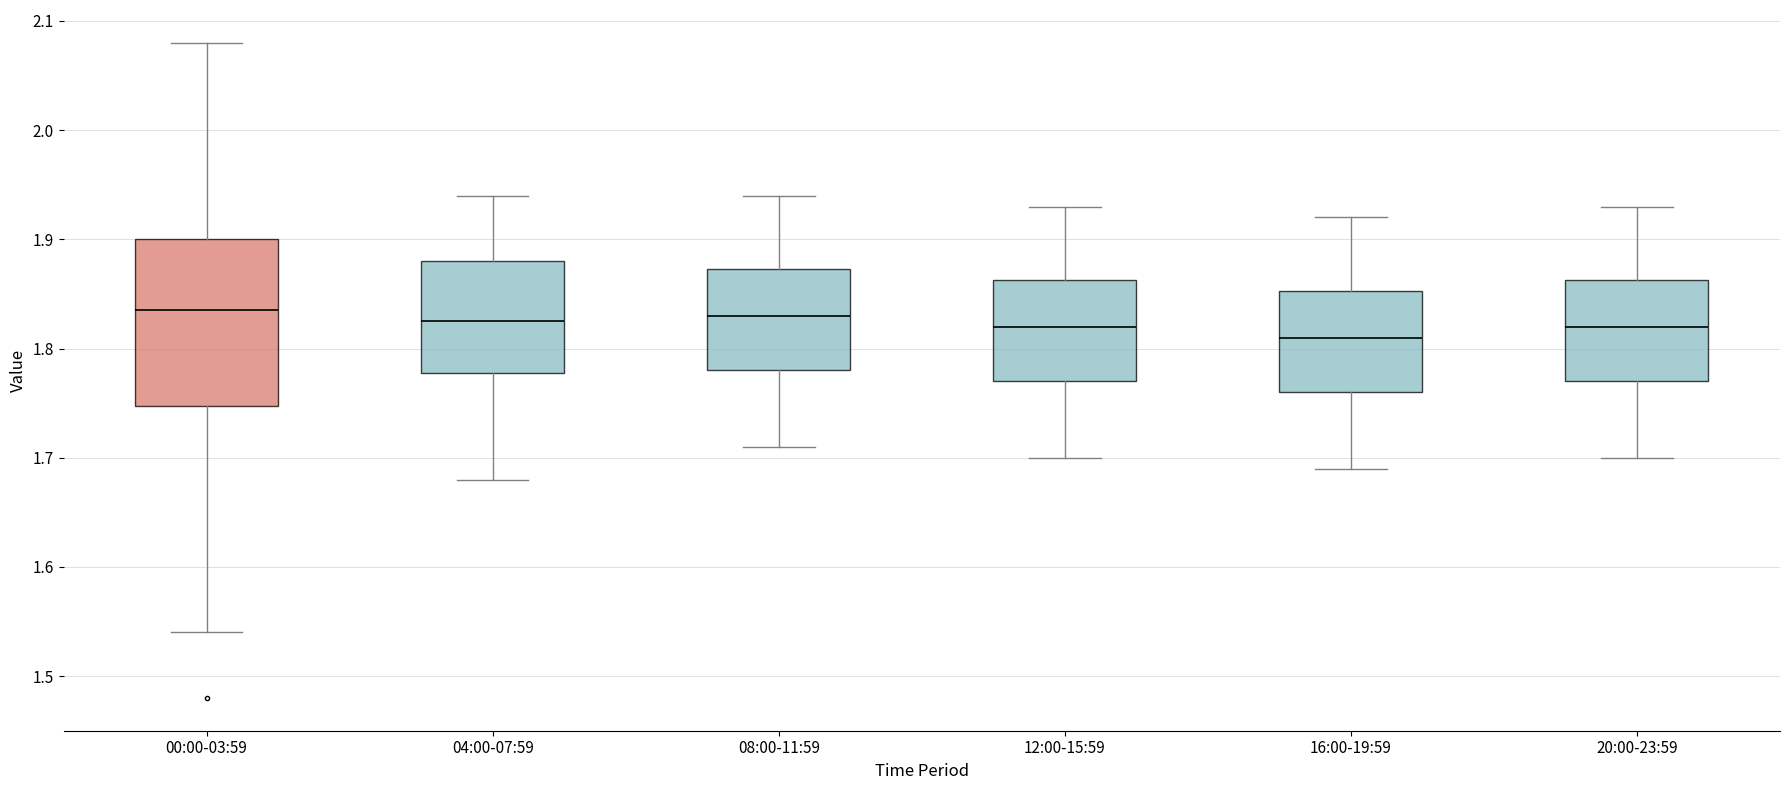

Reading left to right, transcribe this box plot: for each box, give where its median line is, the range the box spans, and where its two whiskers end, as read against the y-axis. The values are not printed on the chart, so give them approximately, as read against the axis.

00:00-03:59: median 1.84, box 1.75 to 1.90, whiskers 1.54 to 2.08
04:00-07:59: median 1.83, box 1.78 to 1.88, whiskers 1.68 to 1.94
08:00-11:59: median 1.83, box 1.78 to 1.87, whiskers 1.71 to 1.94
12:00-15:59: median 1.82, box 1.77 to 1.86, whiskers 1.70 to 1.93
16:00-19:59: median 1.81, box 1.76 to 1.85, whiskers 1.69 to 1.92
20:00-23:59: median 1.82, box 1.77 to 1.86, whiskers 1.70 to 1.93